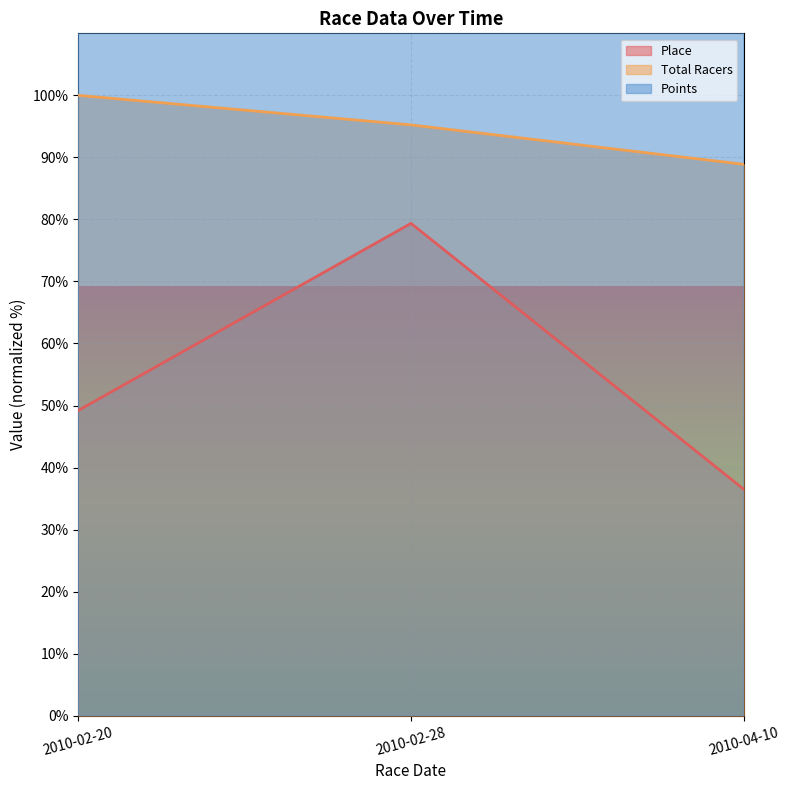

Which series has the largest range (max minus min)?

Points